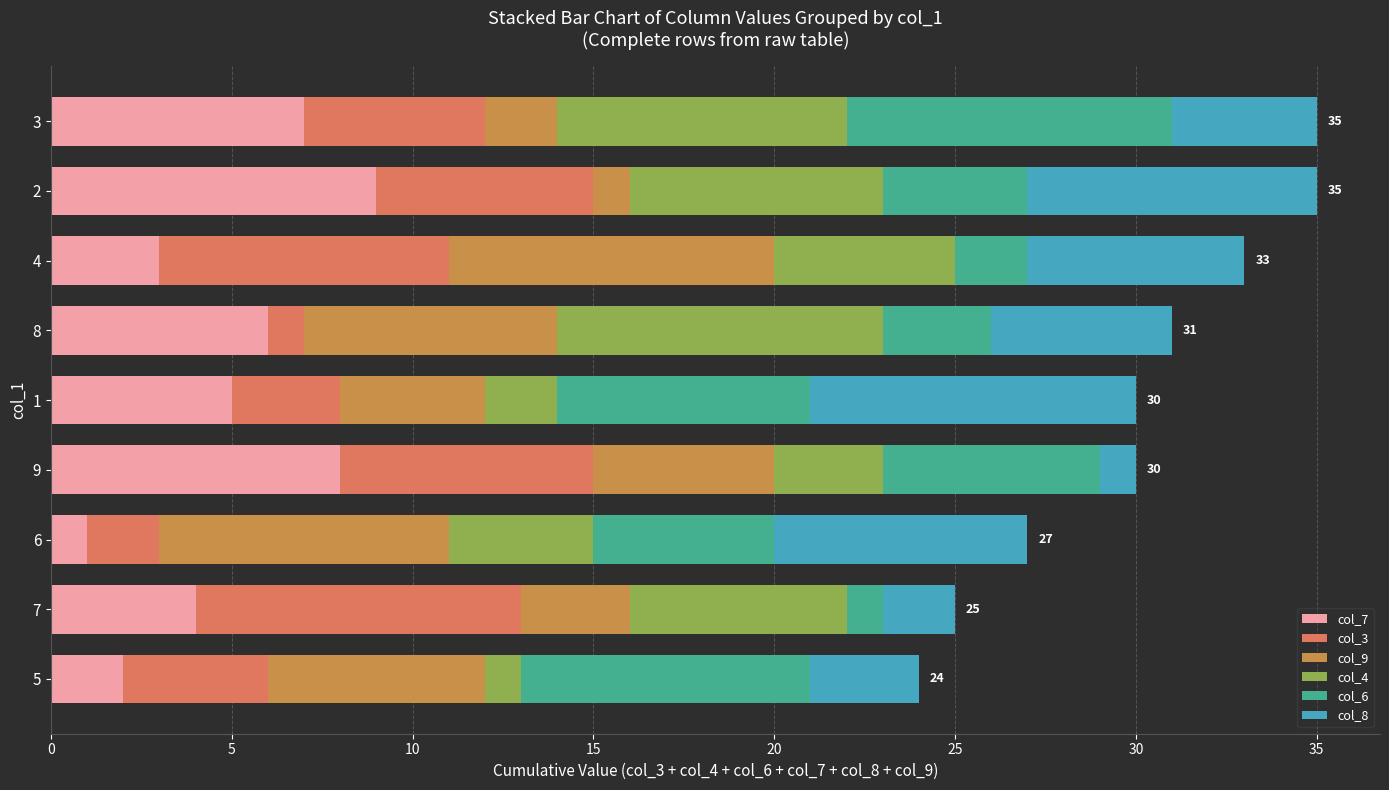

How many values in the col_7 series are below 5?

4